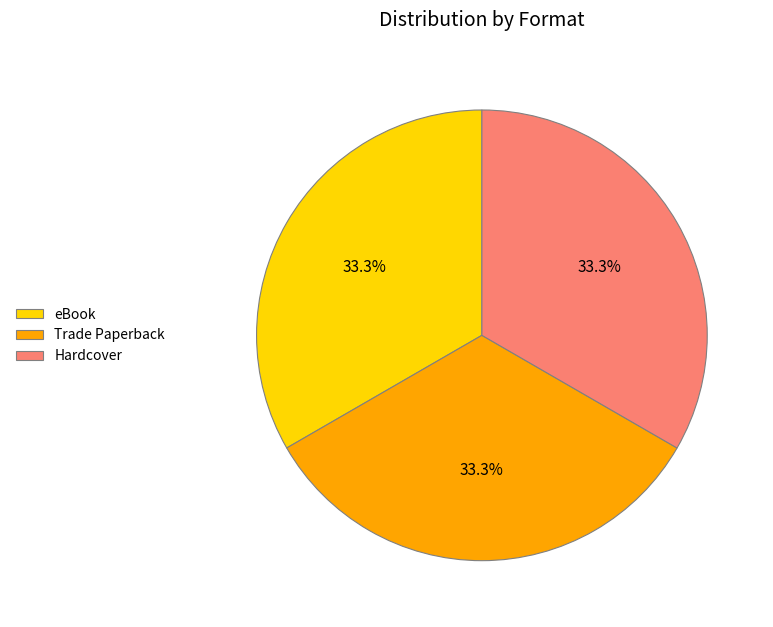

Combined, do Trade Paperback and eBook account for over 50%?

Yes